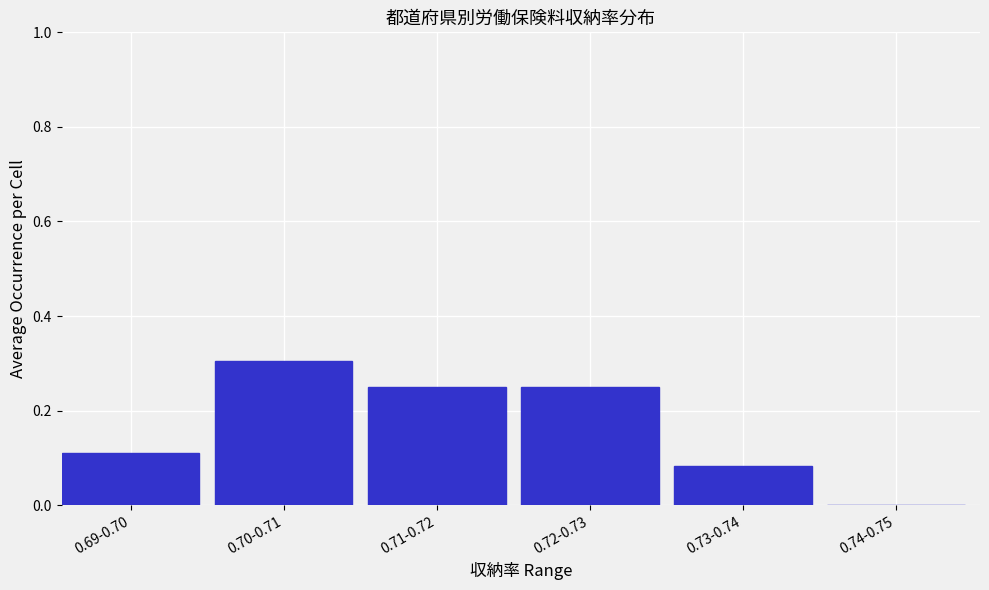

What is the maximum value shown in the chart?

0.3